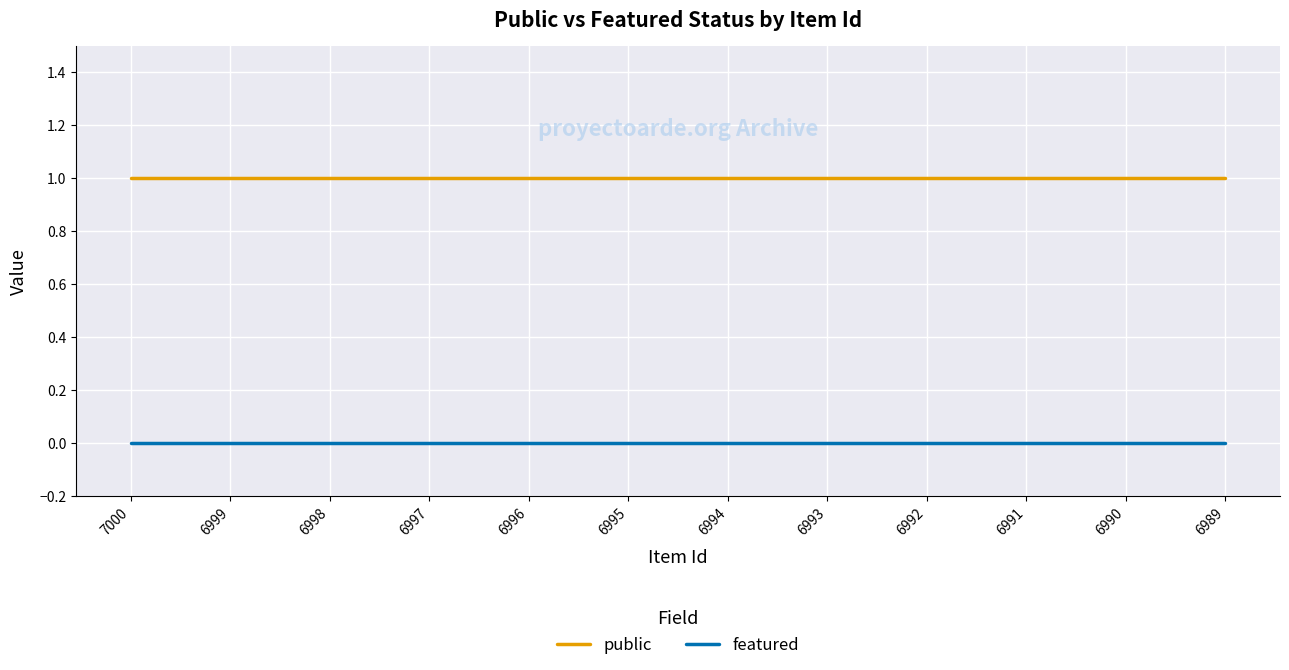

True or false: featured and public cross at least once.

False